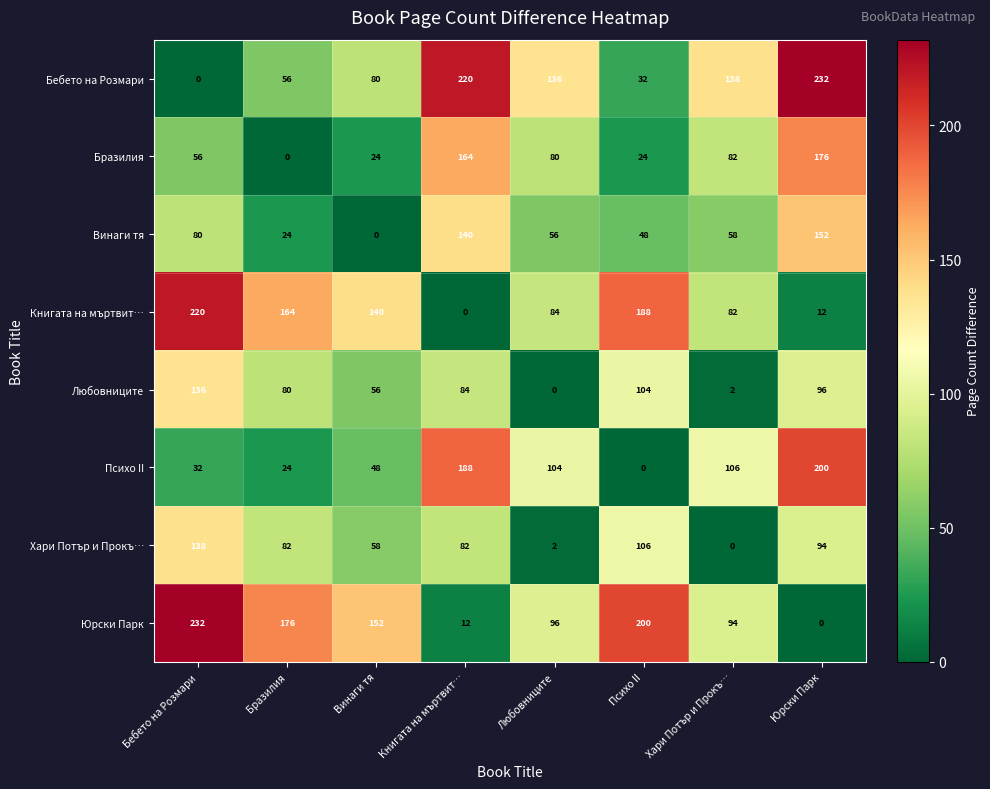

At Юрски Парк, list the series in order from smallest to largest.

Юрски Парк, Книгата на мъртвит…, Хари Потър и Прокъ…, Любовниците, Винаги тя, Бразилия, Психо II, Бебето на Розмари